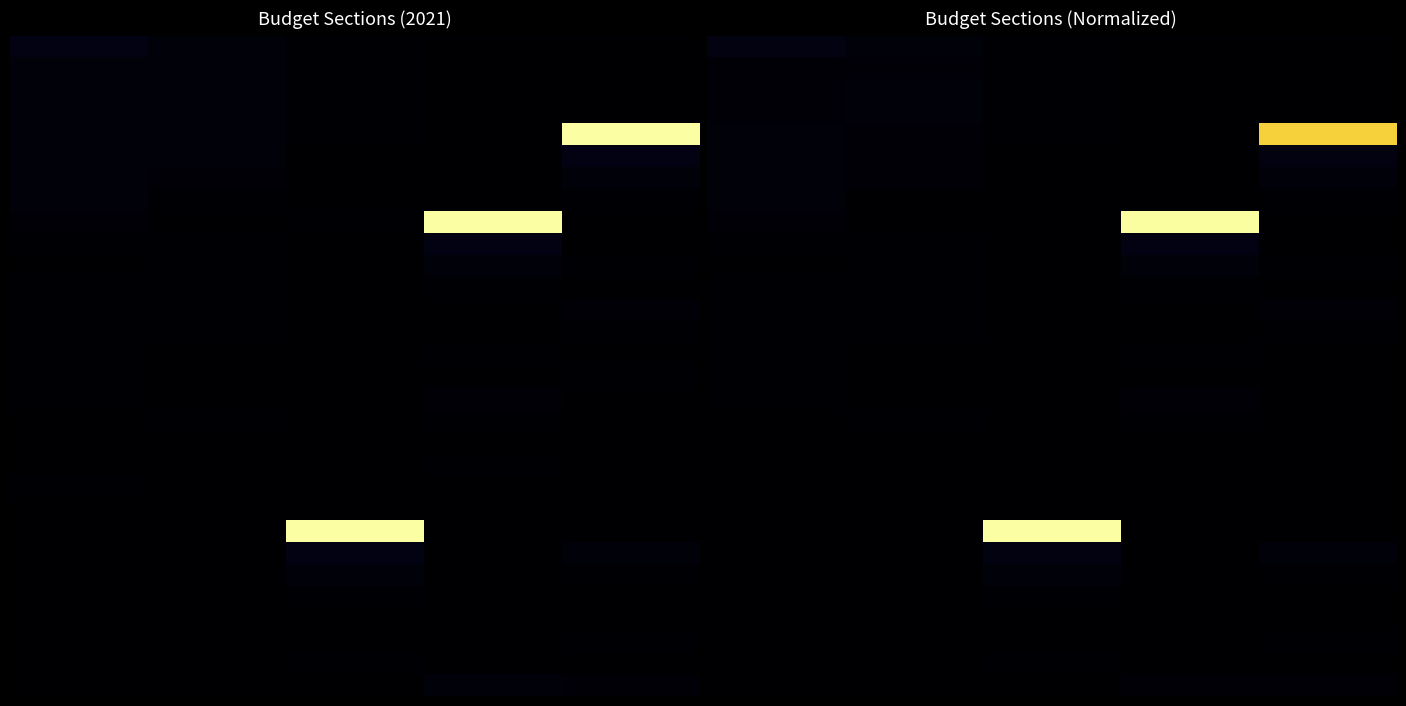

At which category does the chart reach its peak across all series?

2